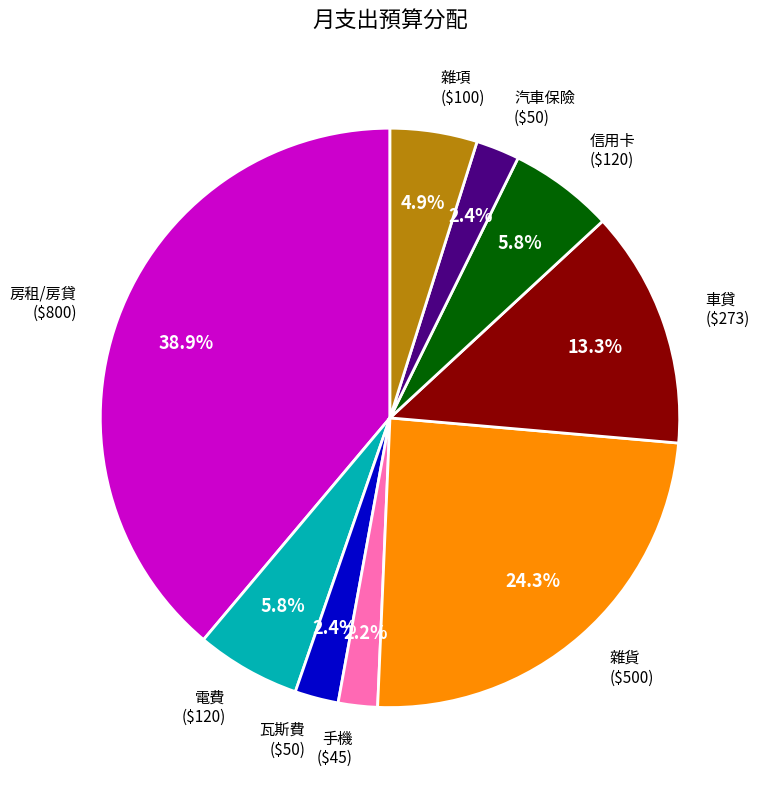

Is there any slice that represents more than half of the pie?

No